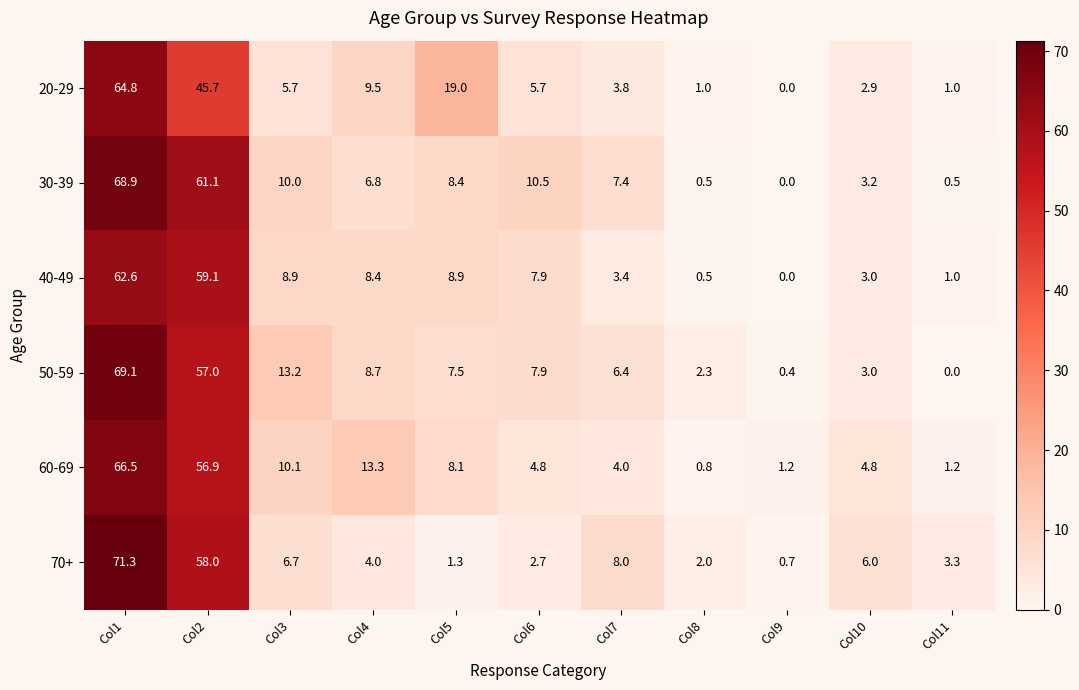

How many distinct data groups are displayed?

6